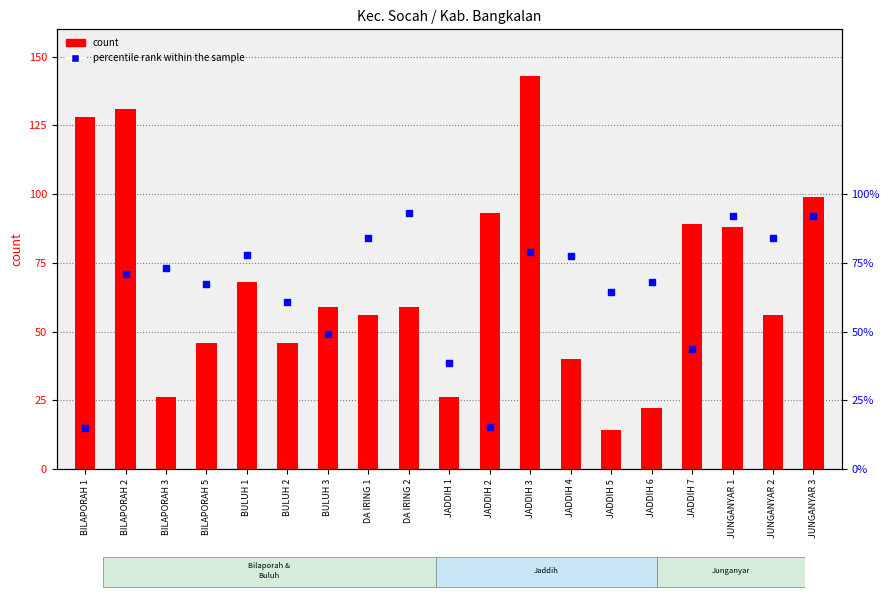

Which series has the largest total across all categories?

count